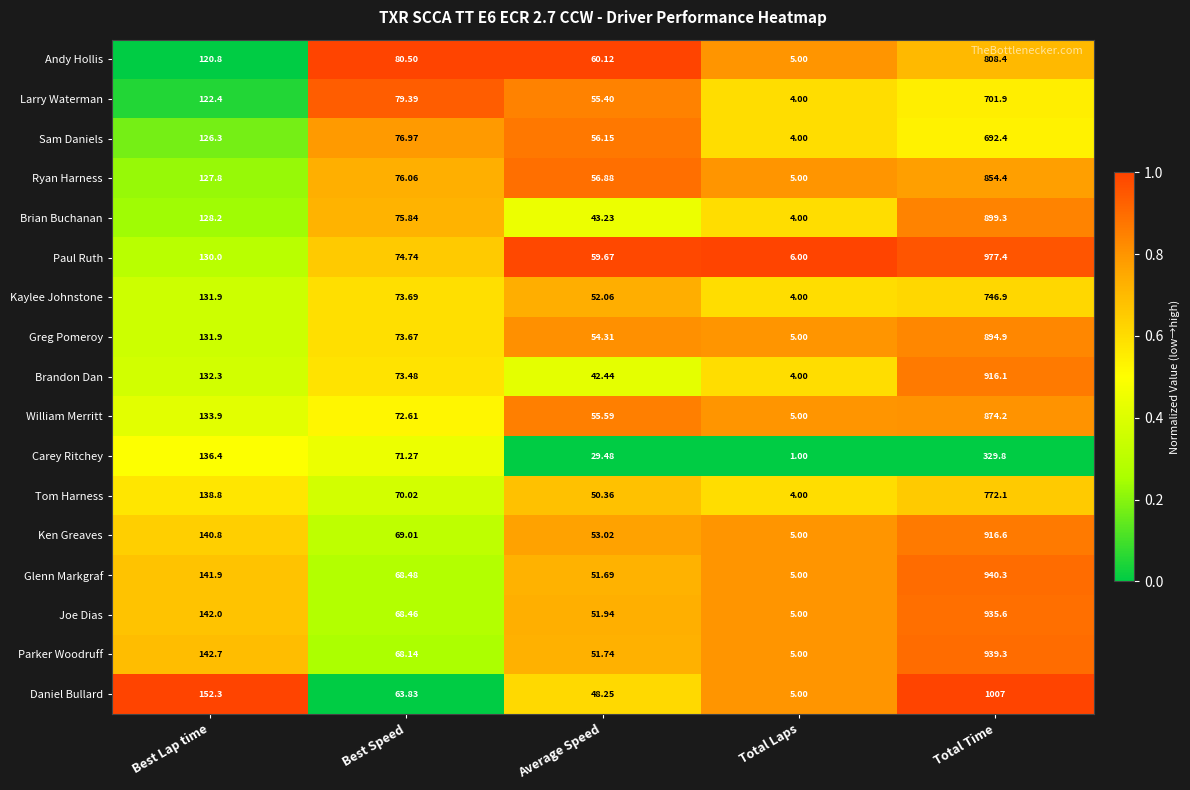

Which series has the widest spread of values?

Daniel Bullard